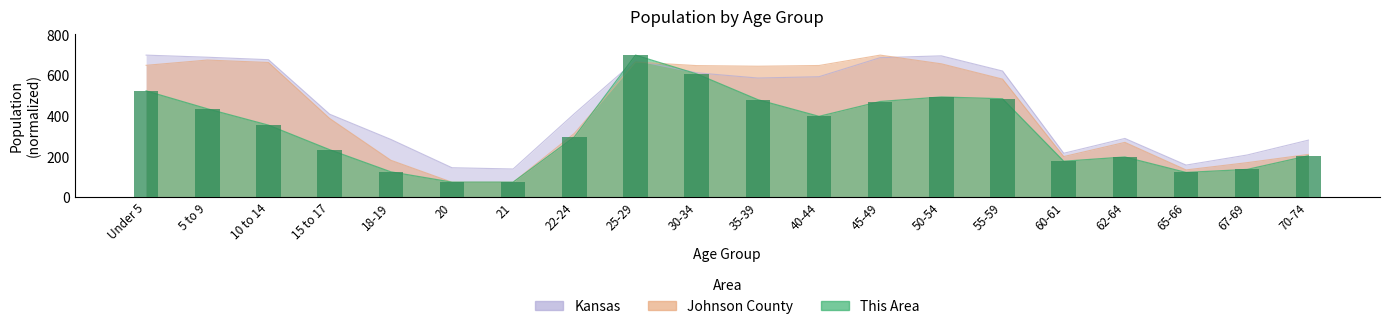

How many data points in Kansas are above 587?

10